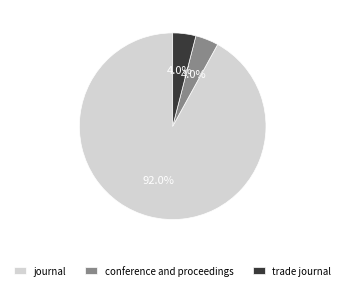

What is the largest slice in the pie chart?

journal